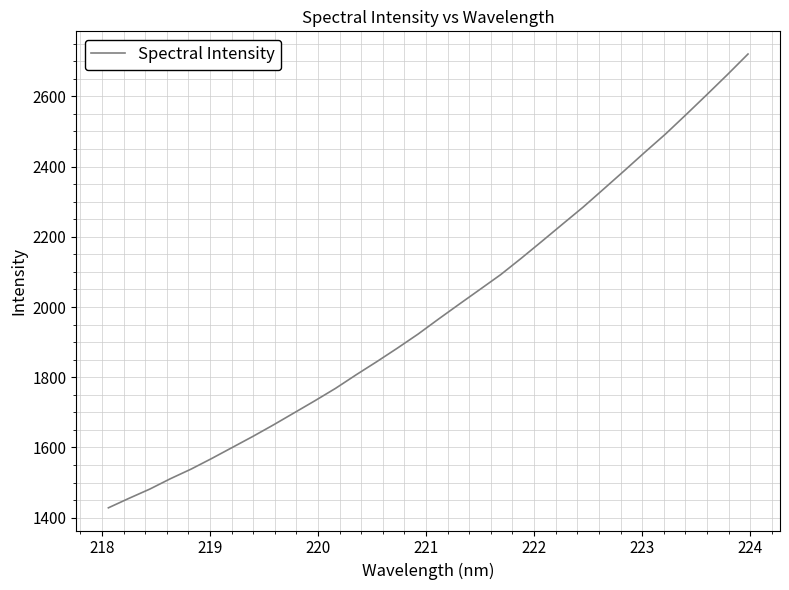

What is the maximum value shown in the chart?

2720.3